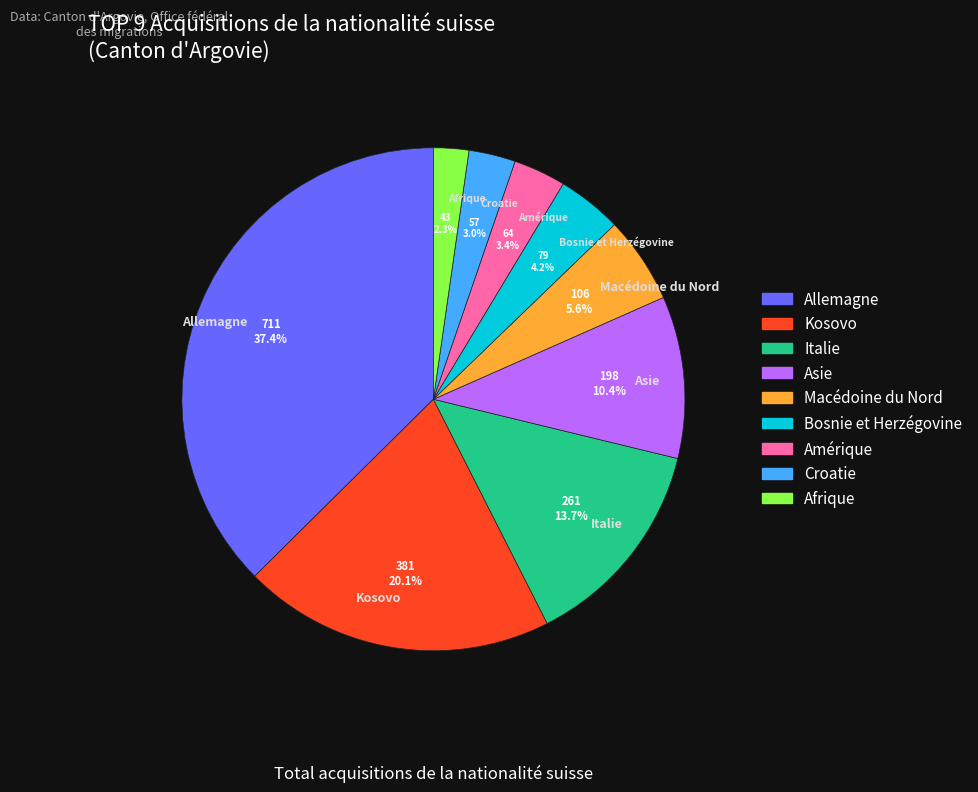

The Amérique slice represents 3% of the pie. True or false?

True